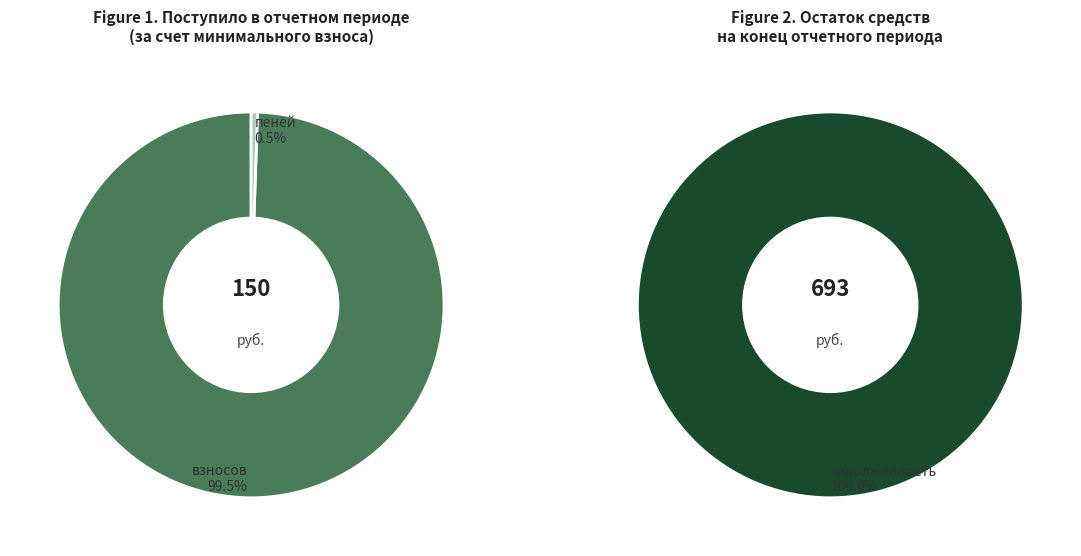

What is the majority slice?

взносов